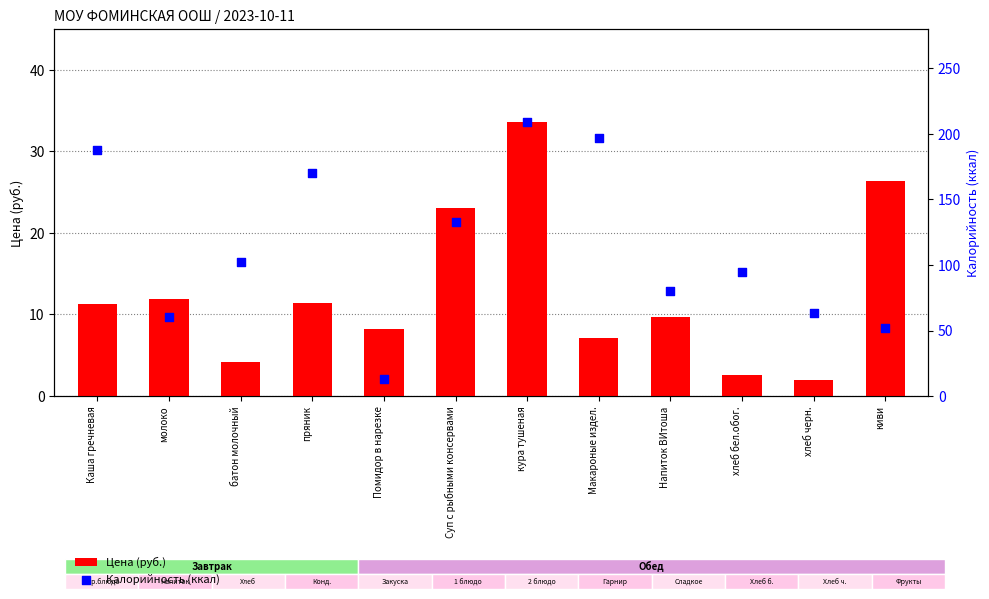

Which series reaches the maximum Y coordinate?

Калорийность (ккал)